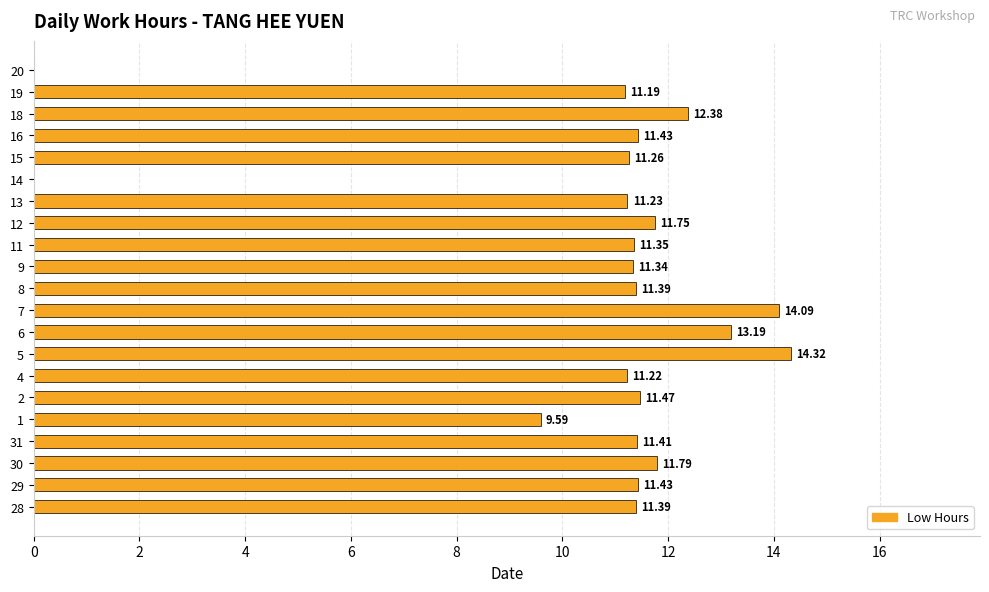

How many values are above zero?

19